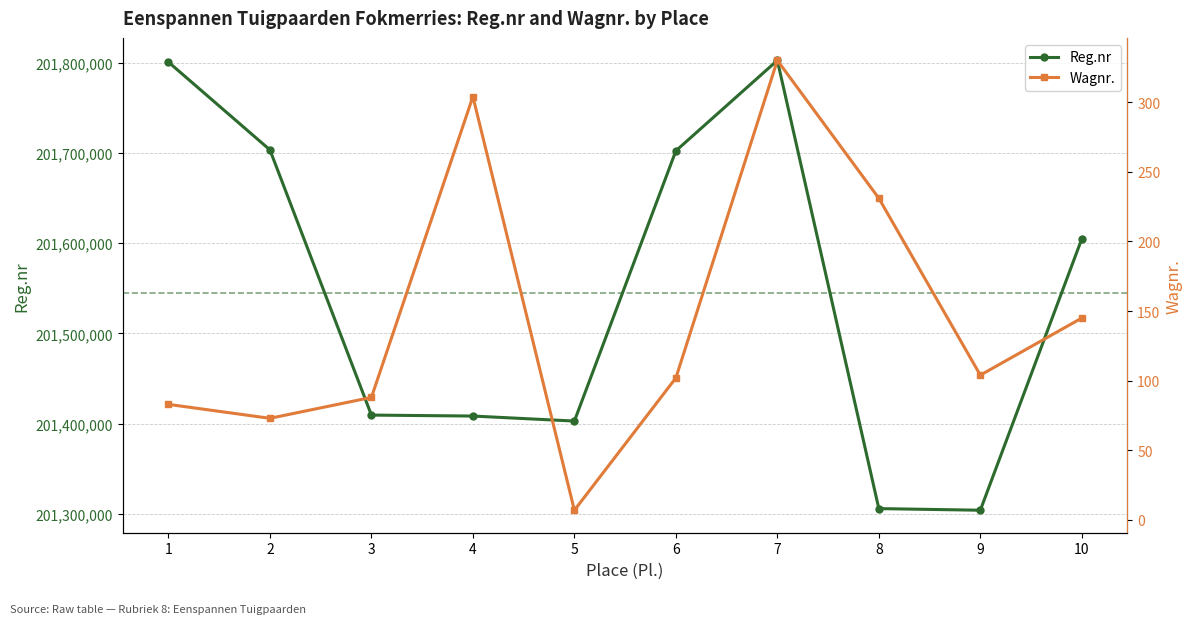

Read the Reg.nr value at 2, to the nearest 10.

201703480